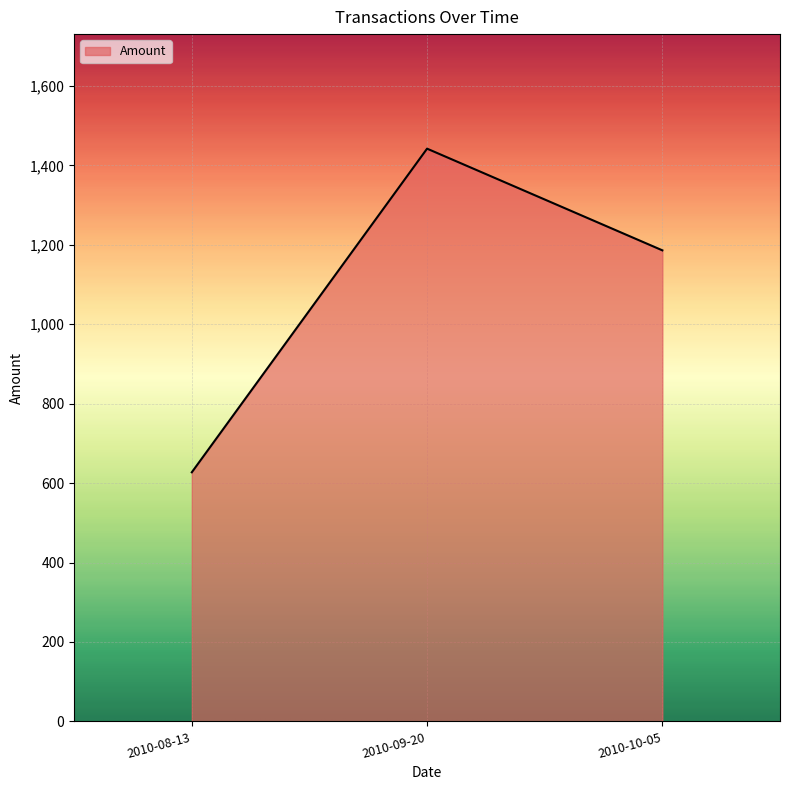

Reading left to right, what are all the values shown in this chart?

2010-08-13=627.2	2010-09-20=1442.0	2010-10-05=1186.0